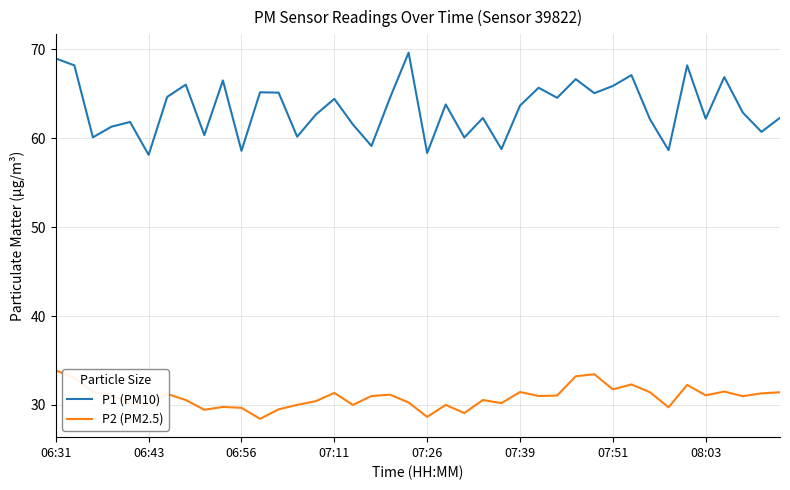

Rank the series by their maximum value, from highest to lowest.

P1 (PM10), P2 (PM2.5)